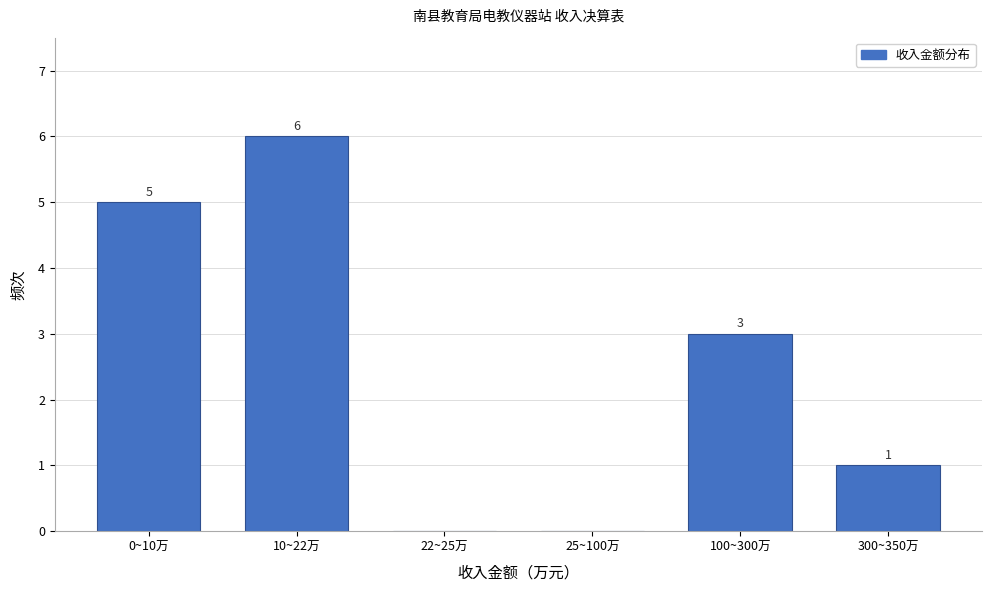

Reading left to right, list all the values displayed in this chart.

0~10万=5	10~22万=6	22~25万=0	25~100万=0	100~300万=3	300~350万=1